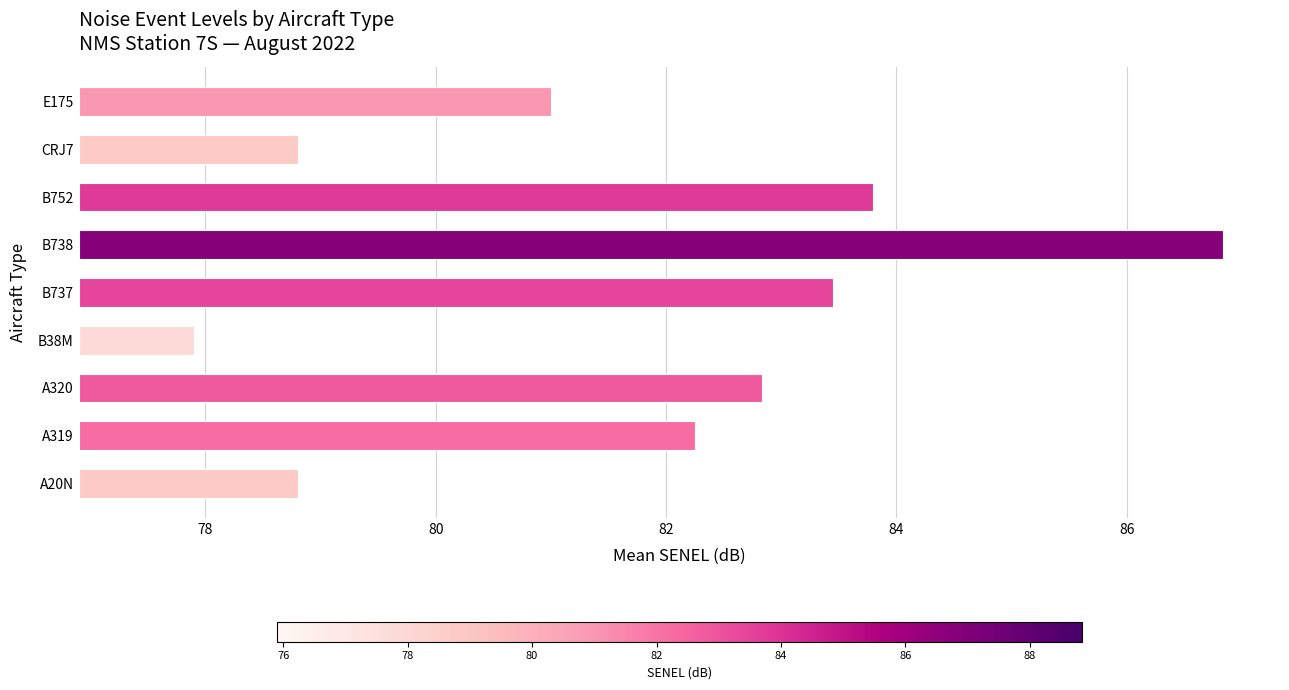

The value at B737 is 3.9. True or false?

False